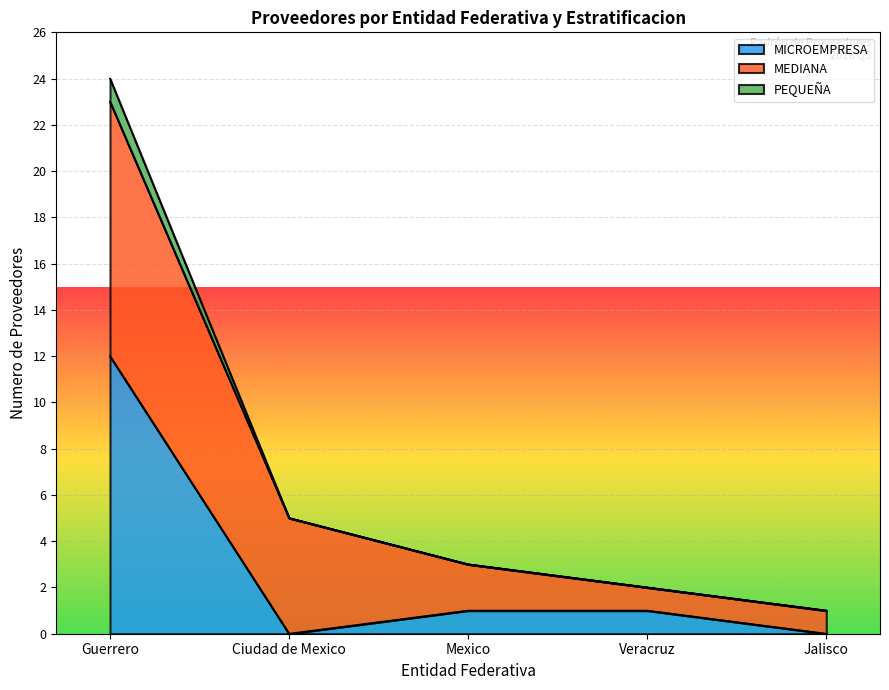

At which category is the sum across all series the highest?

Guerrero